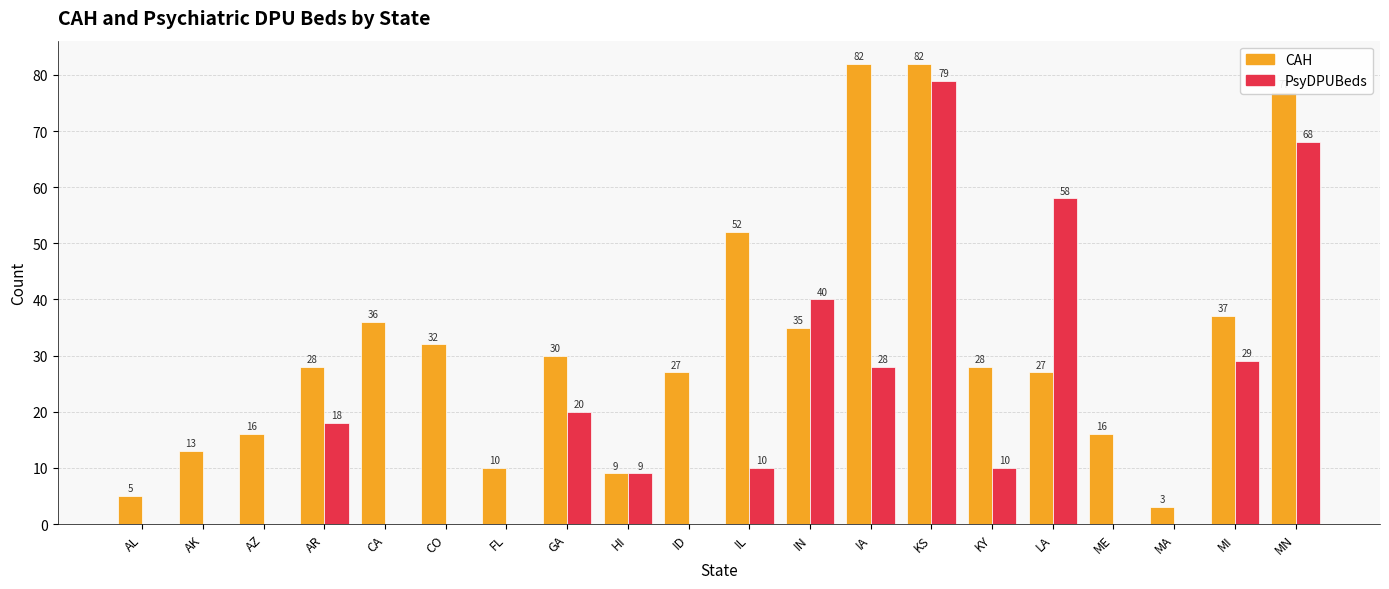

Are the bars horizontal?

No